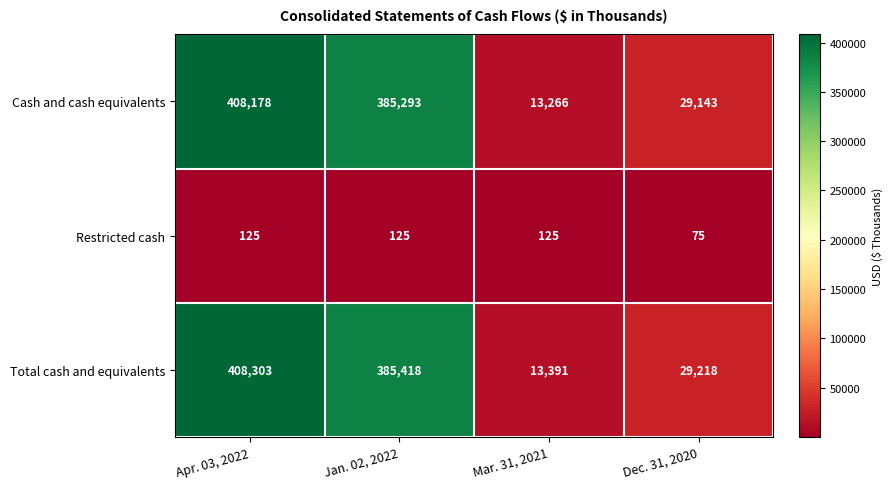

Reading right to left, list all the values displayed in this chart.

Cash and cash equivalents: Dec. 31, 2020=29143	Mar. 31, 2021=13266	Jan. 02, 2022=385293	Apr. 03, 2022=408178
Restricted cash: Dec. 31, 2020=75	Mar. 31, 2021=125	Jan. 02, 2022=125	Apr. 03, 2022=125
Total cash and equivalents: Dec. 31, 2020=29218	Mar. 31, 2021=13391	Jan. 02, 2022=385418	Apr. 03, 2022=408303